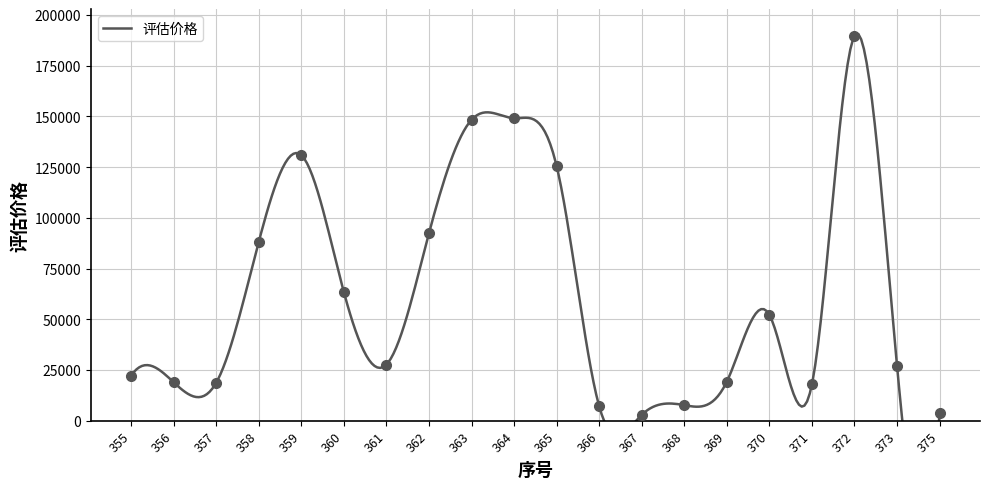

Is it true that the value at 359 is 130816?

True